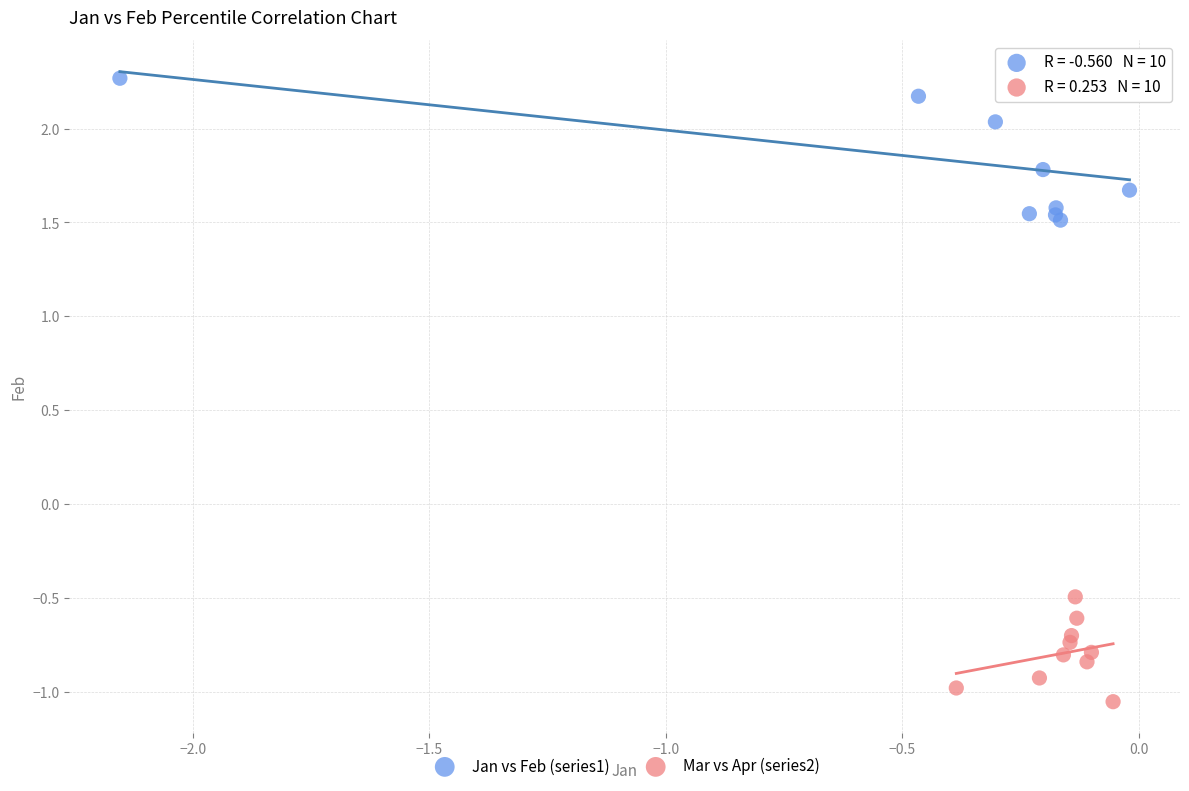

Which series reaches the minimum Y coordinate?

Mar vs Apr (series2)